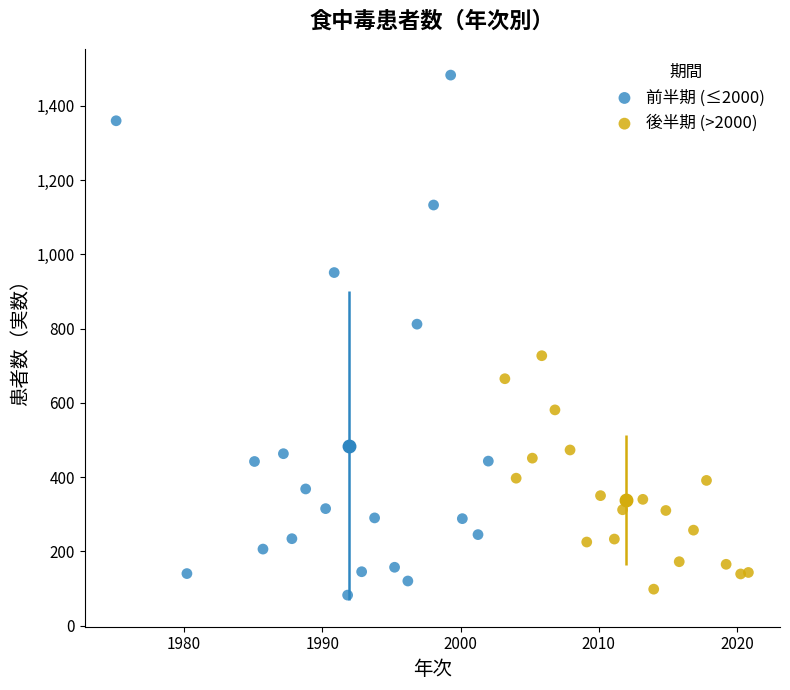

Which series has the widest spread of Y values?

前半期 (≤2000)